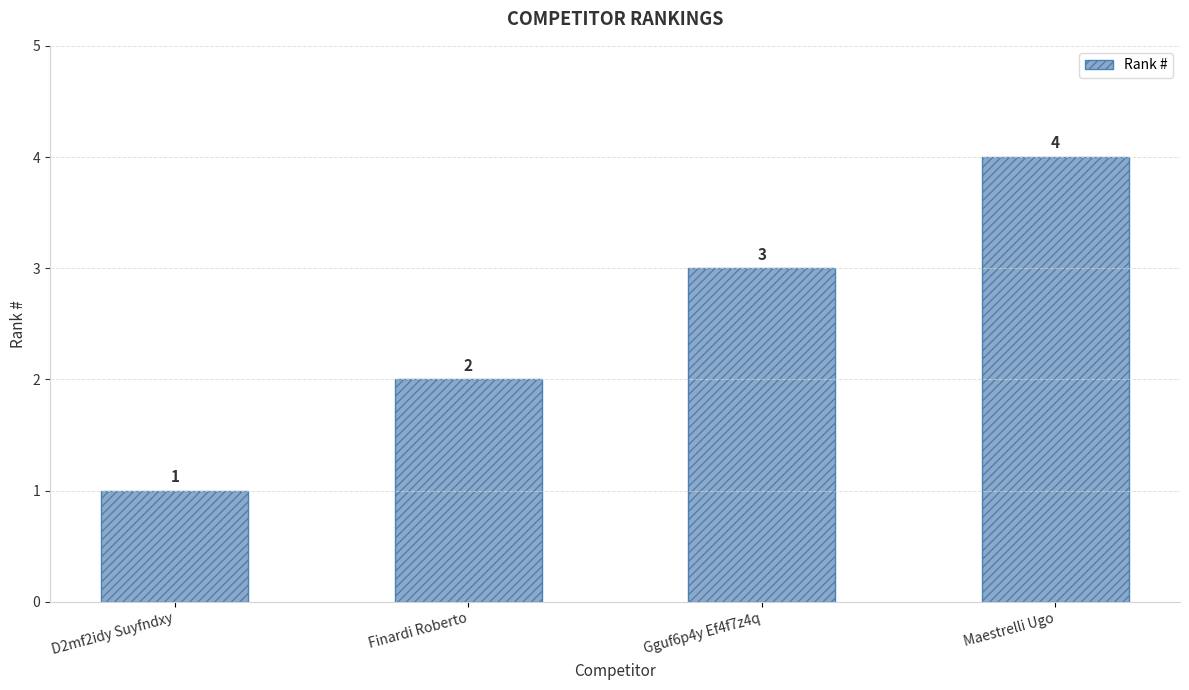

The chart shows a value of 4 at Gguf6p4y Ef4f7z4q. True or false?

False